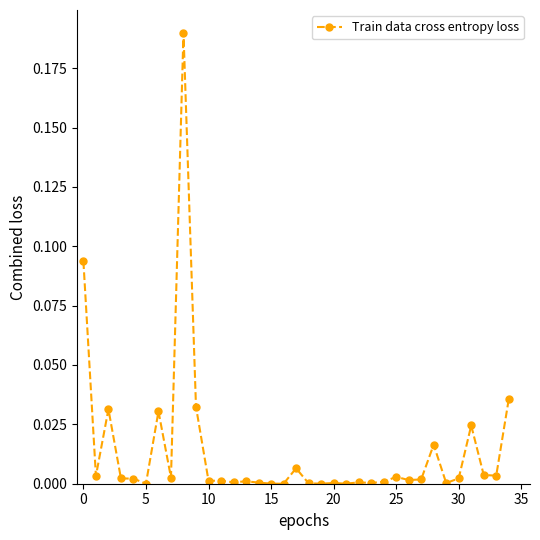

True or false: there are more than 2 points higher than both neighbors.

True